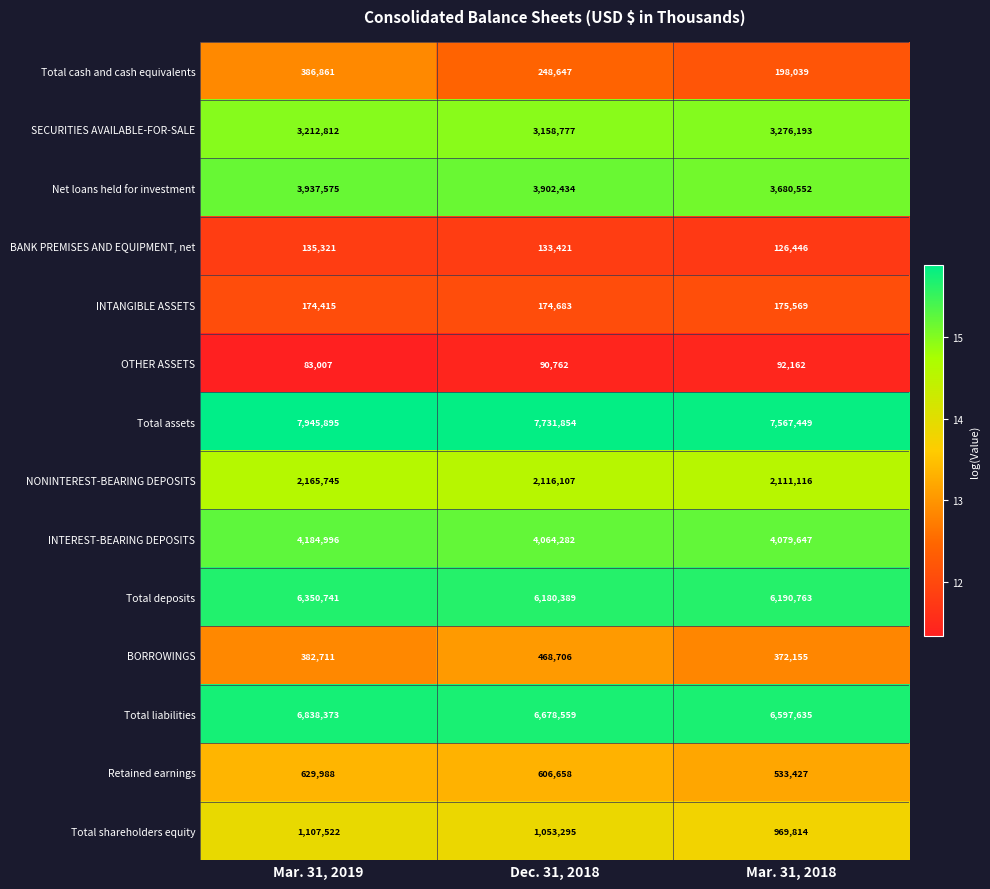

Which series has the largest total across all categories?

Total assets